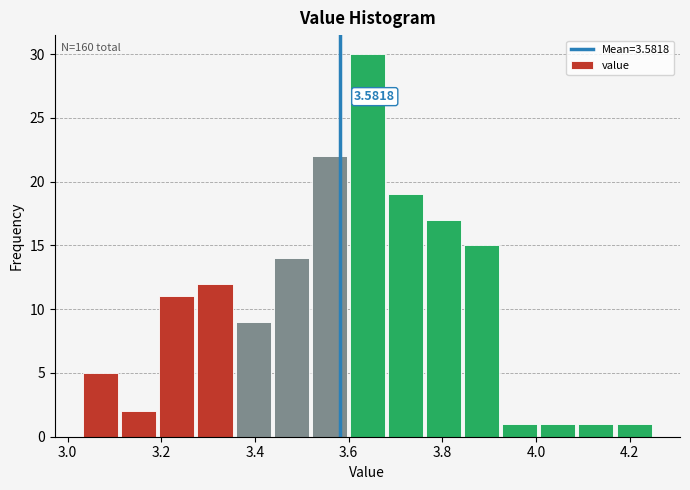

Which range on the x-axis has the tallest bar?

3.60 to 3.68